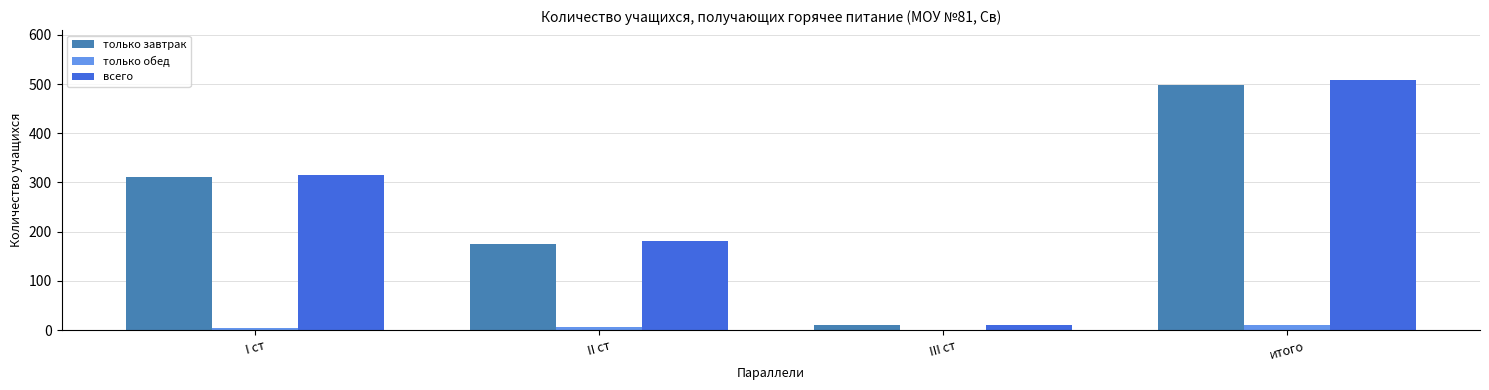

Reading left to right, what are all the values shown in this chart?

только завтрак: I ст=312	II ст=174	III ст=11	итого=497
только обед: I ст=4	II ст=7	III ст=0	итого=11
всего: I ст=316	II ст=181	III ст=11	итого=508